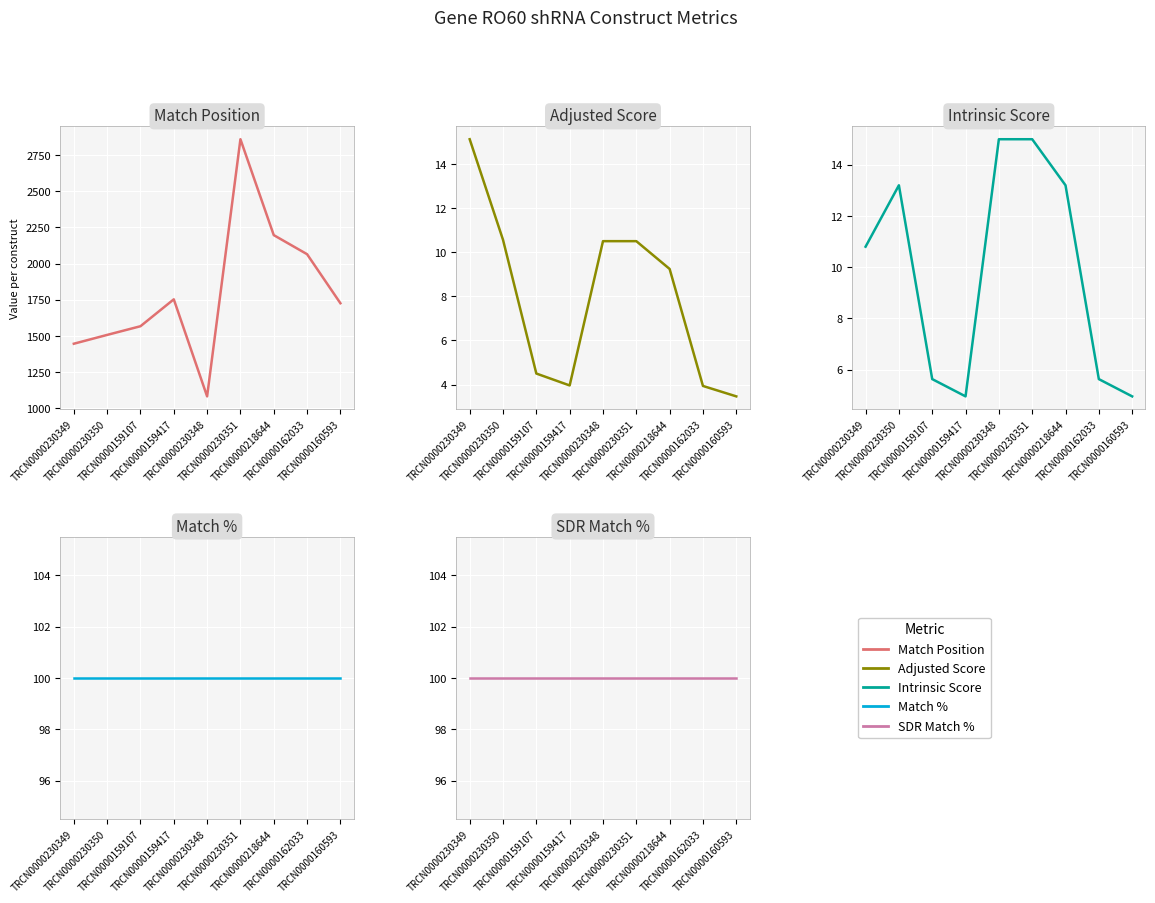

True or false: Match % has a value of 100.0 at TRCN0000230350.

True